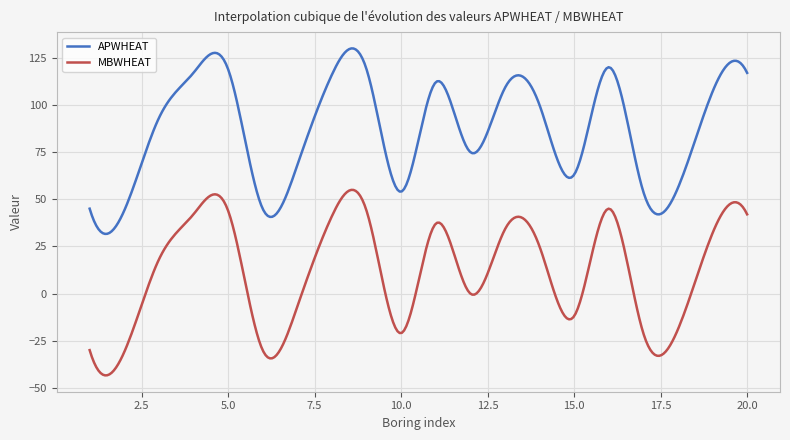

What is the minimum value shown in the chart?

-43.4